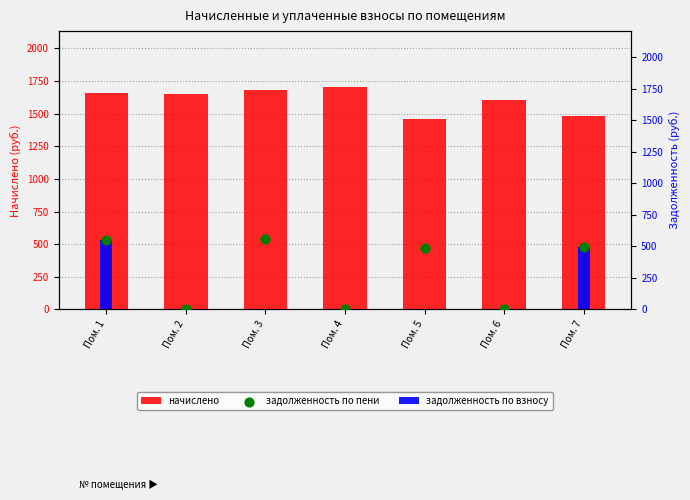

At how many categories does at least one series exceed 1120?

7